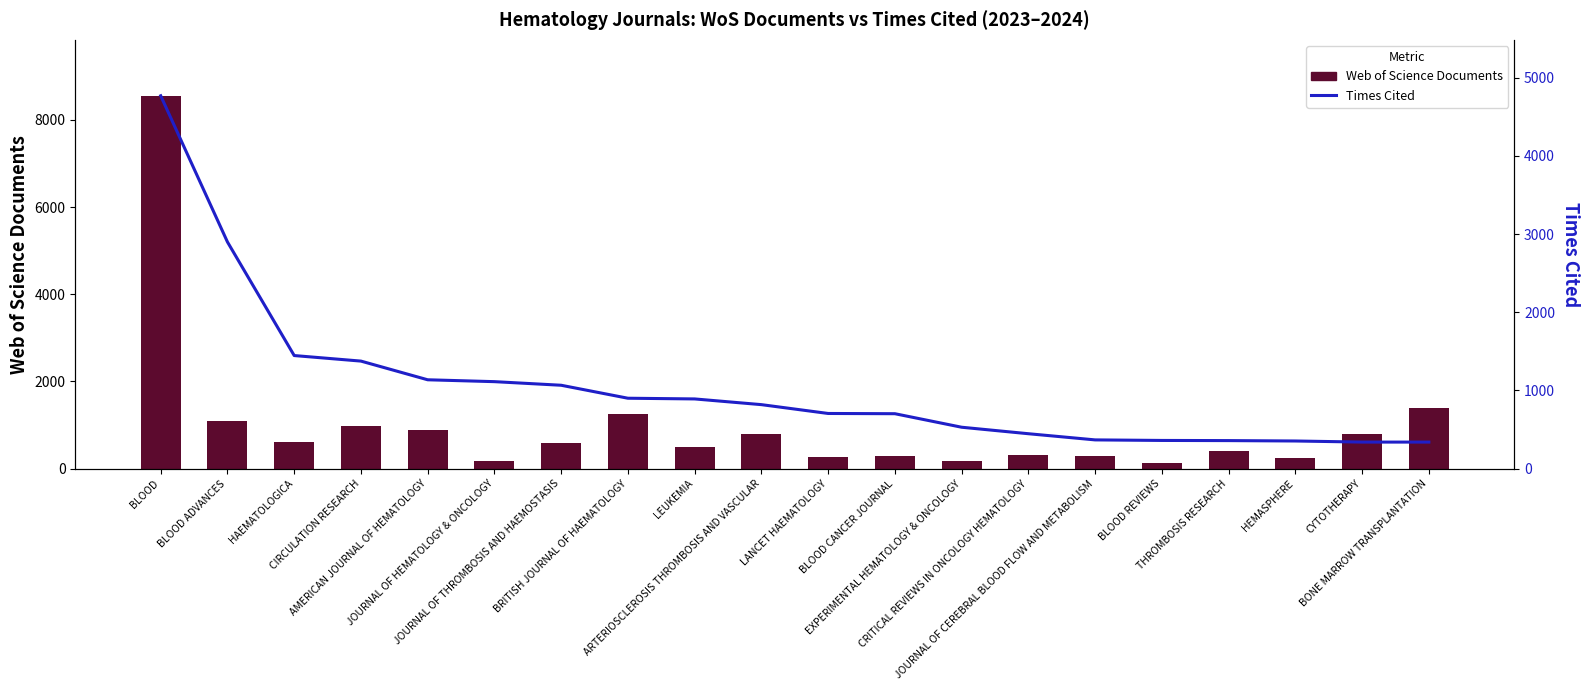

Is it true that Web of Science Documents equals 583 at JOURNAL OF THROMBOSIS AND HAEMOSTASIS?

True